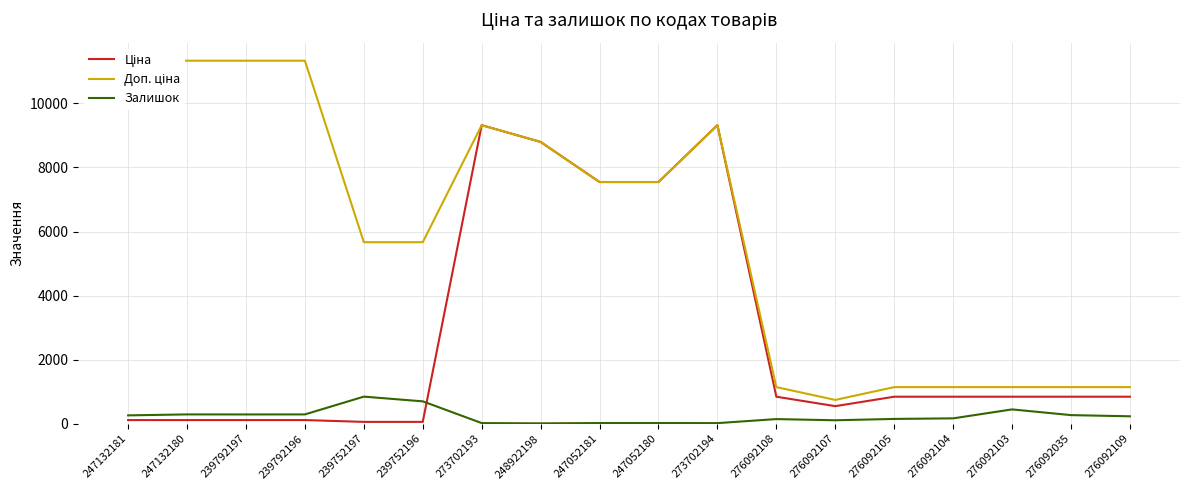

What is the greatest value displayed?

11334.0